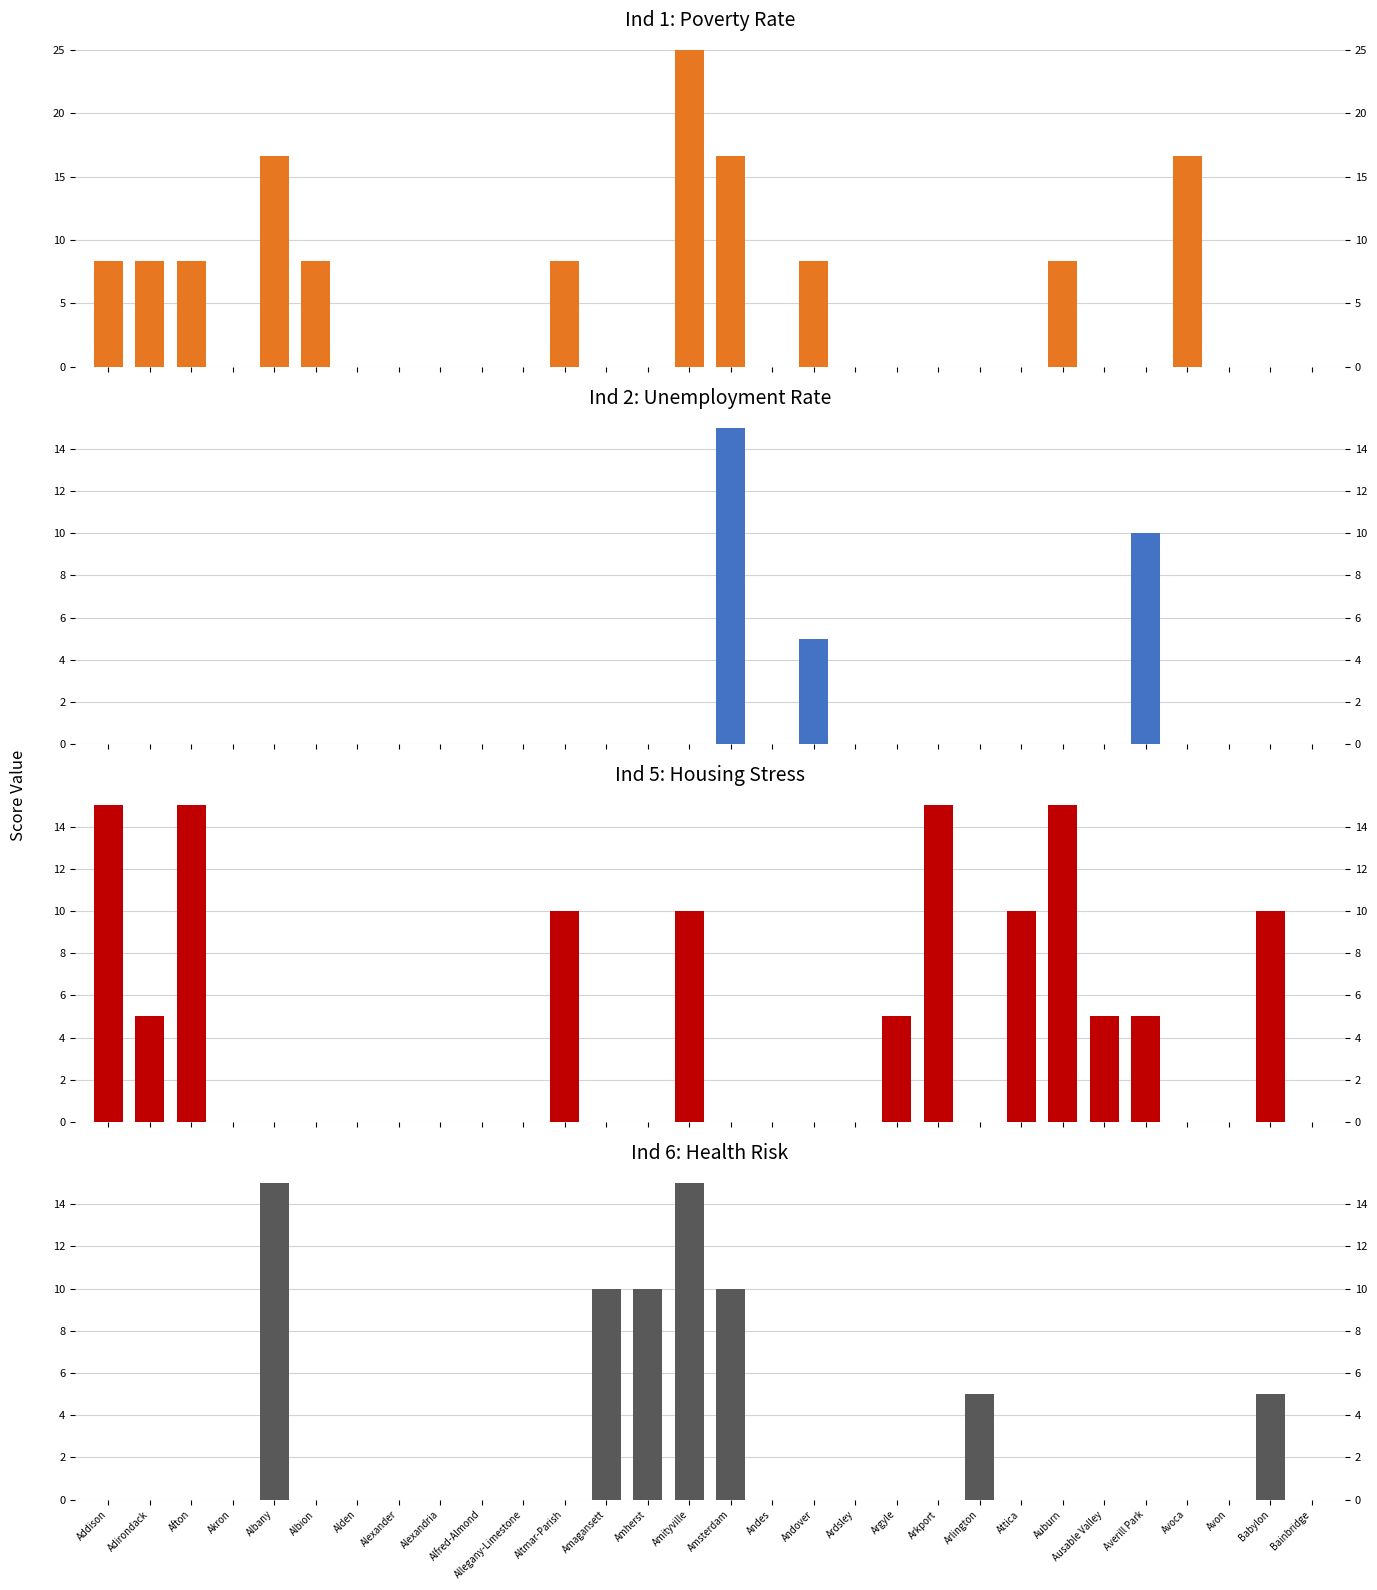

What position from the left is Avon?

28